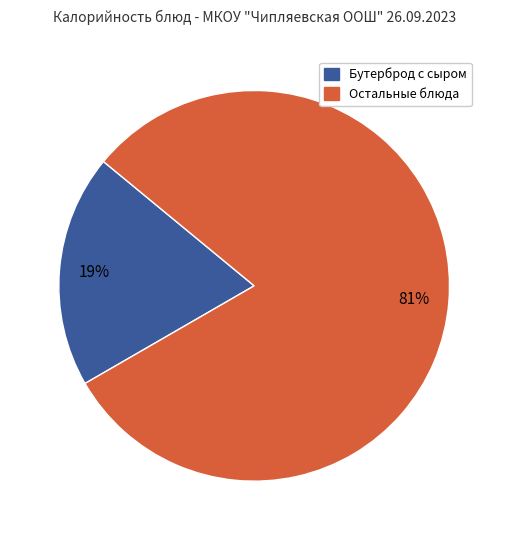

How many segments does this pie chart have?

2